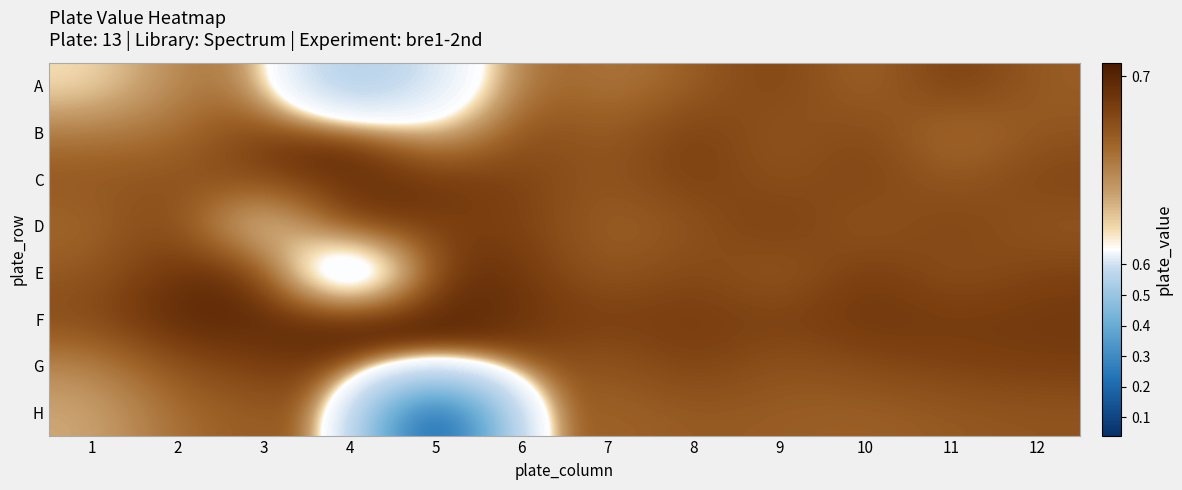

Which label corresponds to the smallest value in the chart?

5